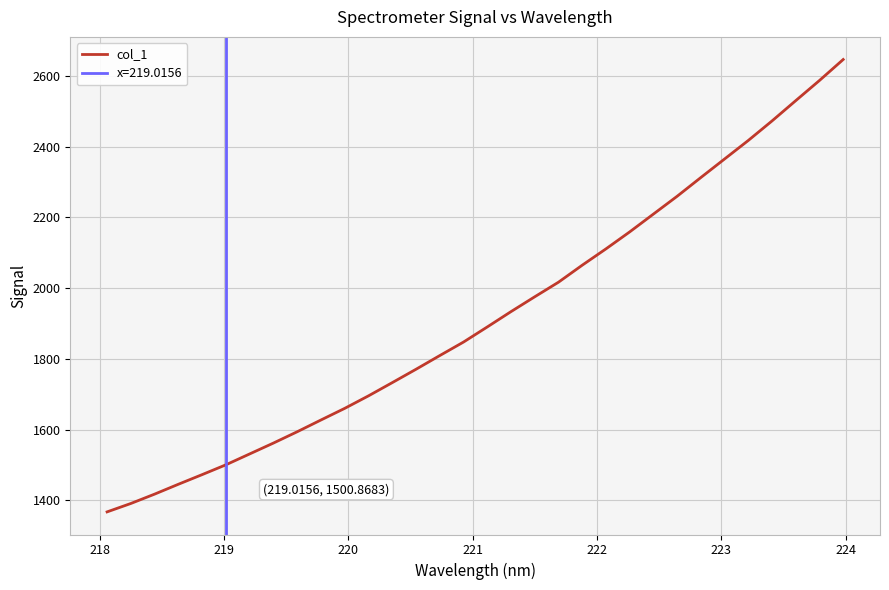

What is the highest value of the col_1 series?

2645.9